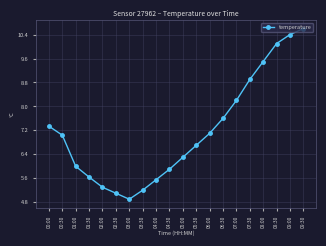

What is the sum of the values at 01:00 and 05:30?

12.7